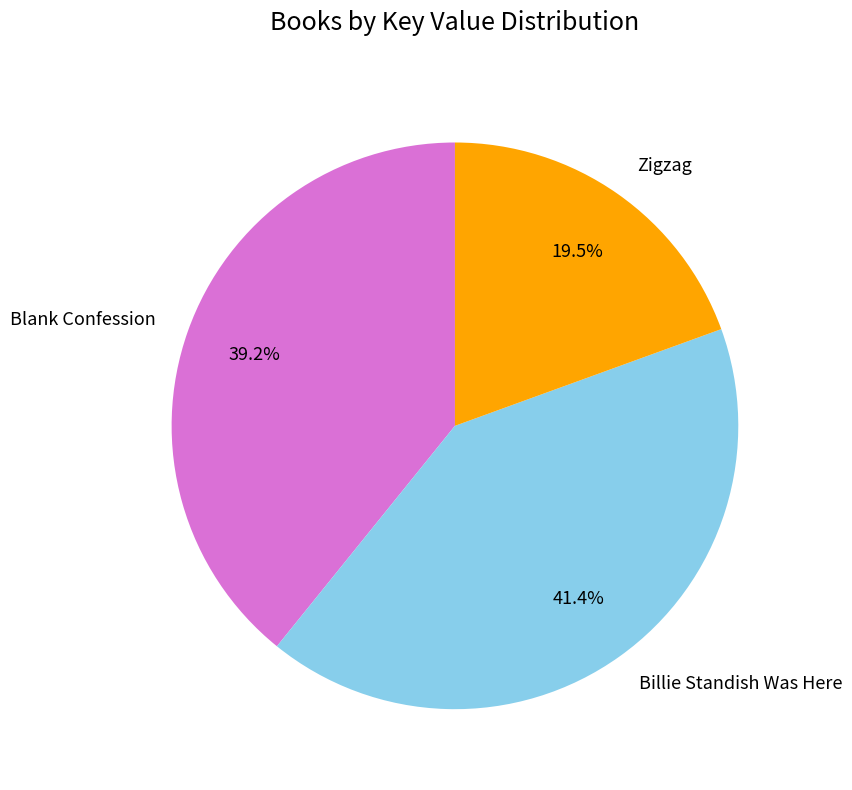

To the nearest percent, what percentage of the pie is Blank Confession?

39%